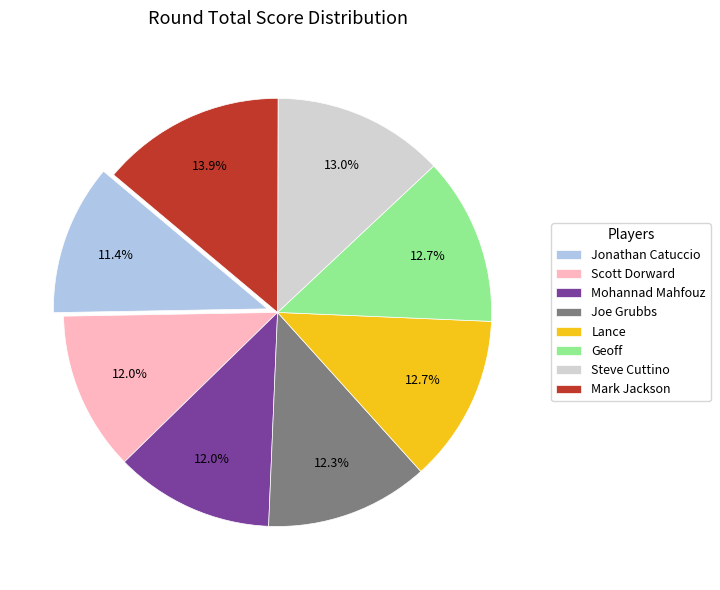

Which has a higher value, Mohannad Mahfouz or Steve Cuttino?

Steve Cuttino